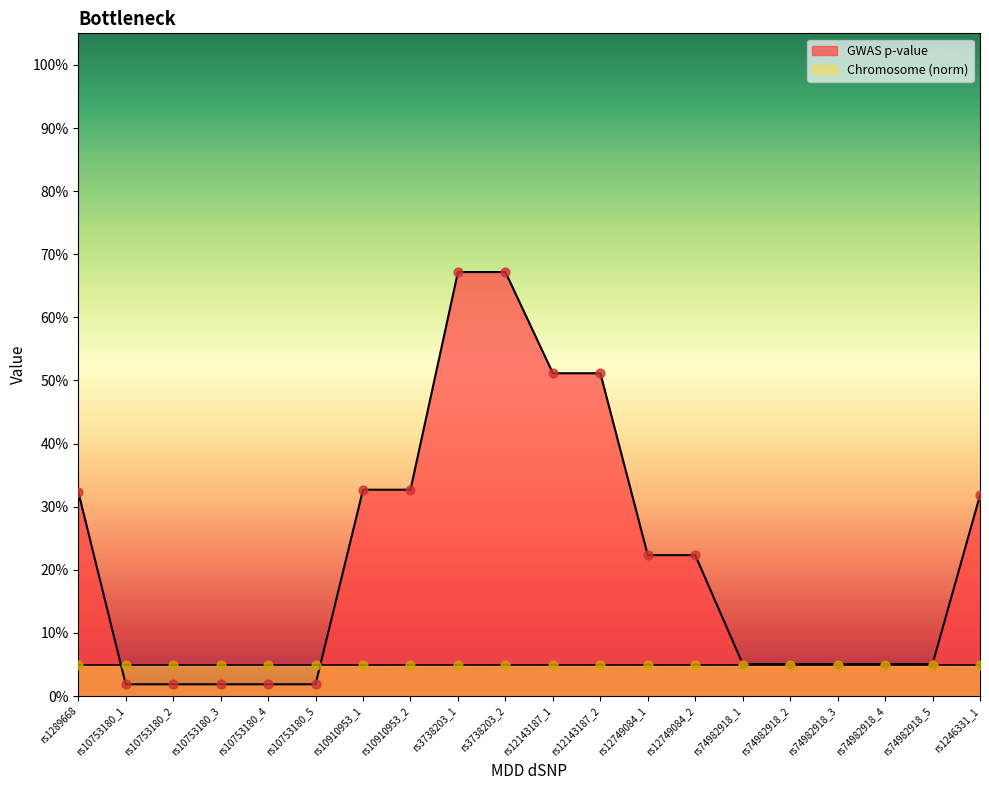

Which has a higher value, rs12143187_1 or rs1289668?

rs12143187_1